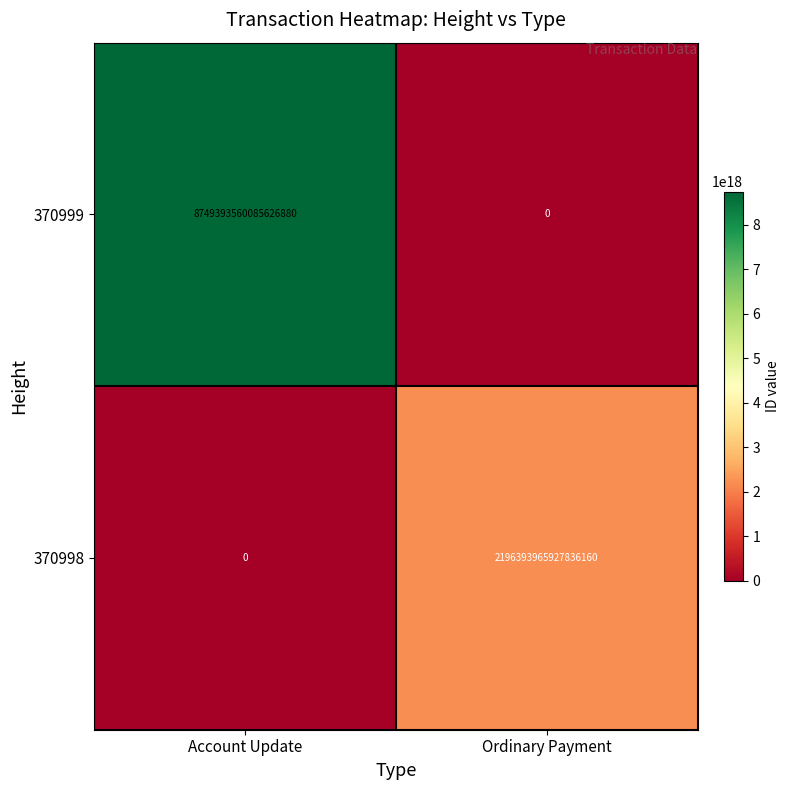

Which category has the highest value across all series?

Account Update